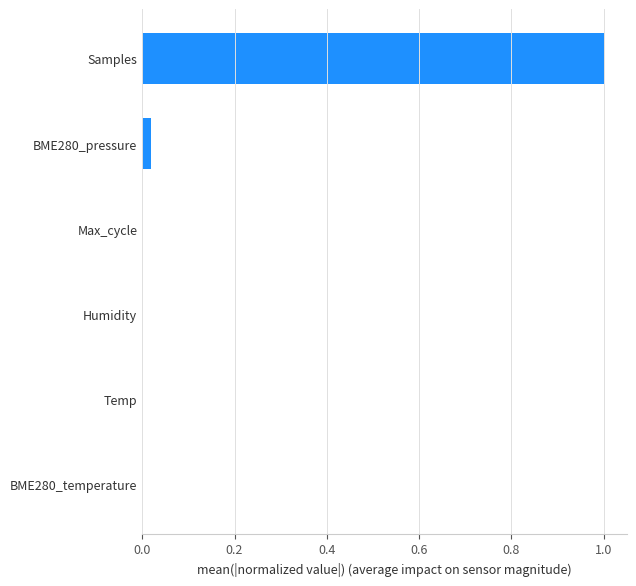

Does the chart contain stacked bars?

No